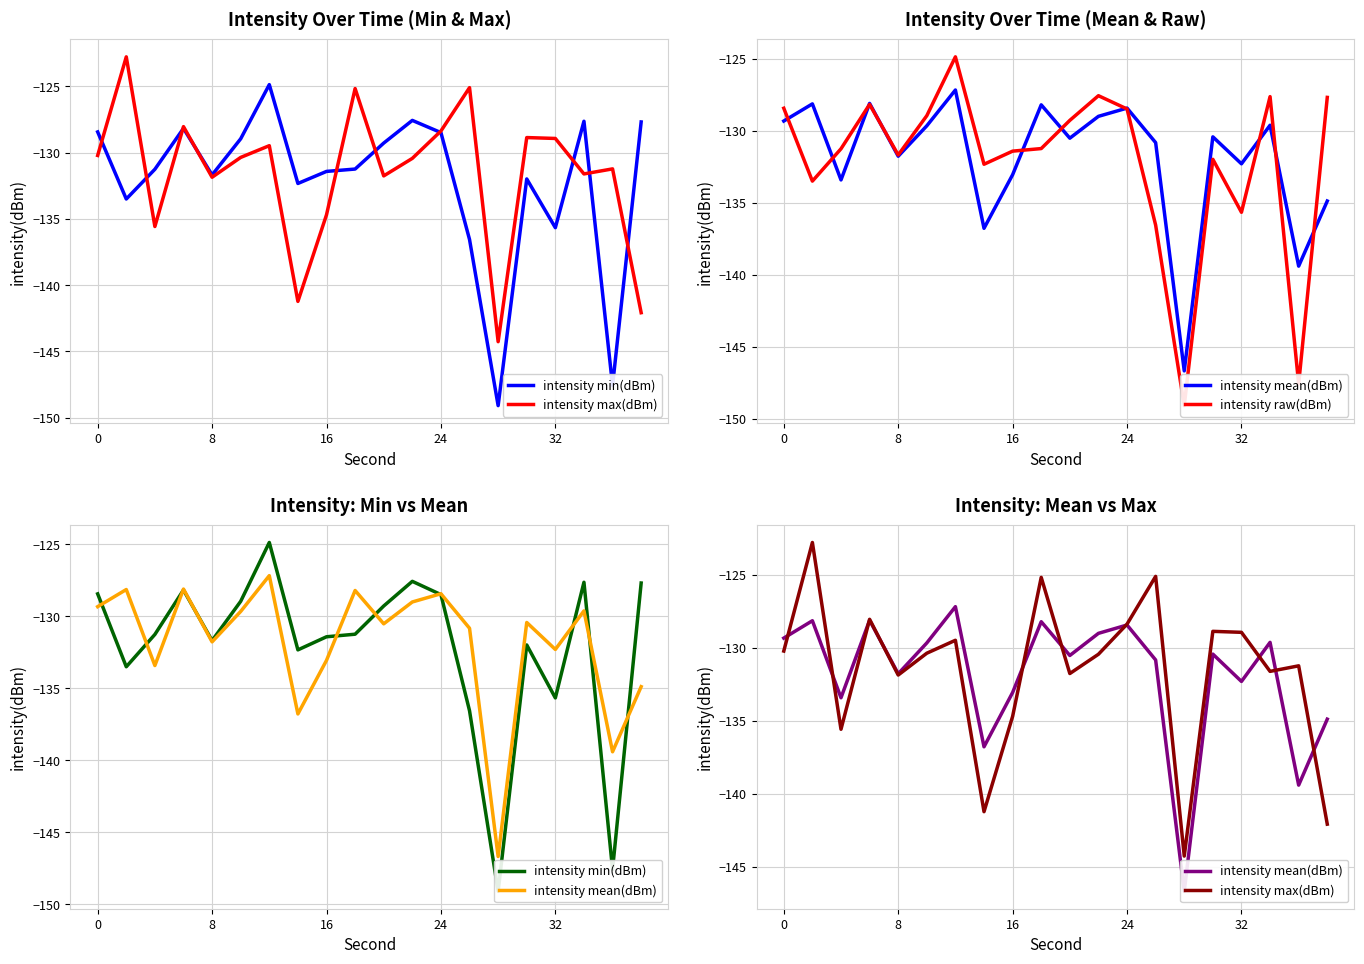

In intensity max(dBm), how many points are lower than both neighbors (excluding endpoints)?

6